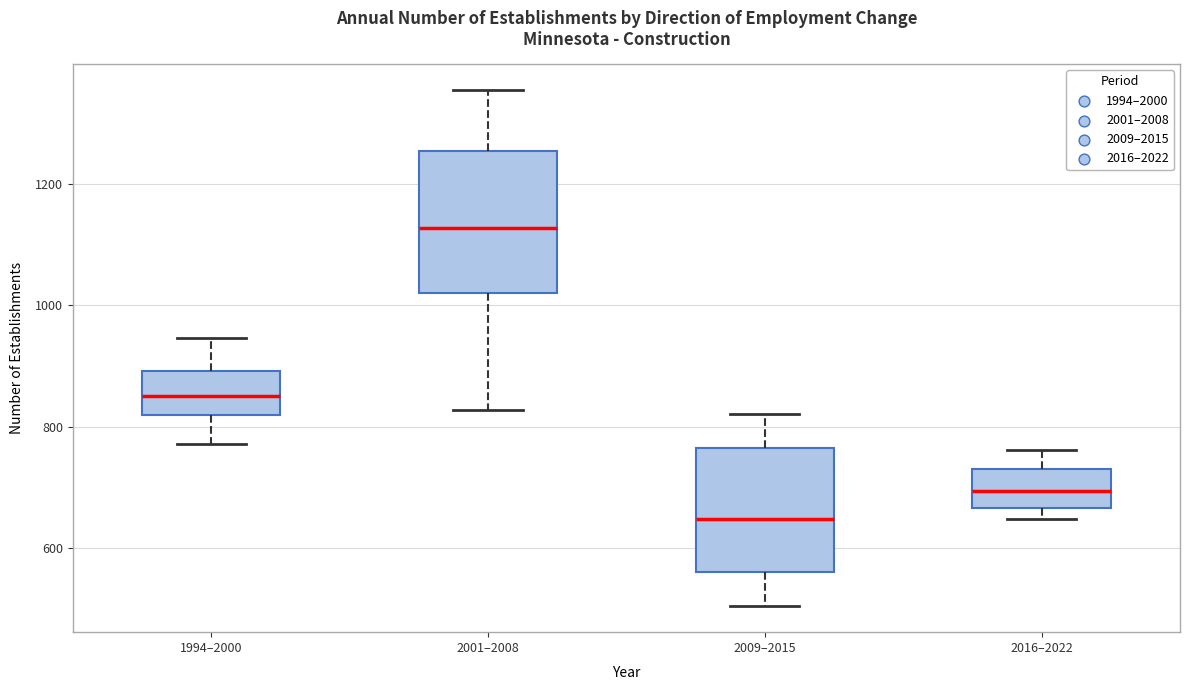

Which box has the highest median line?

2001–2008